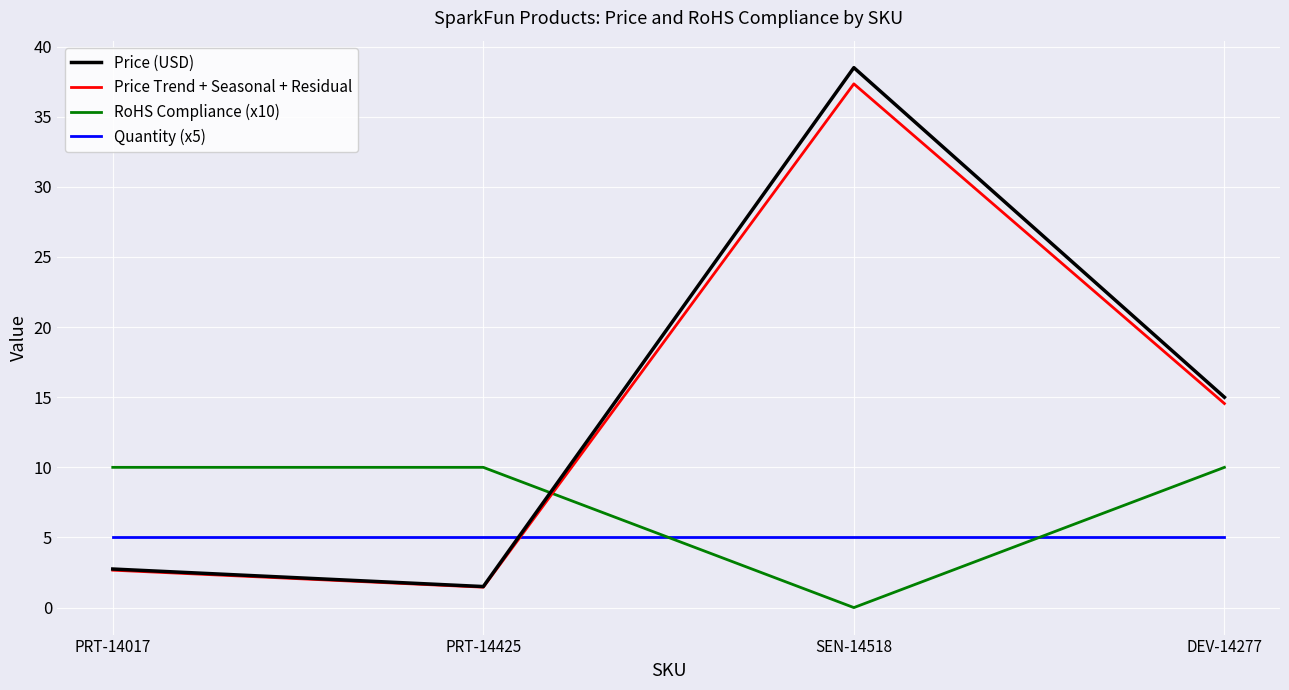

What is the sum of the Quantity (x5) values at PRT-14425 and DEV-14277?

10.0